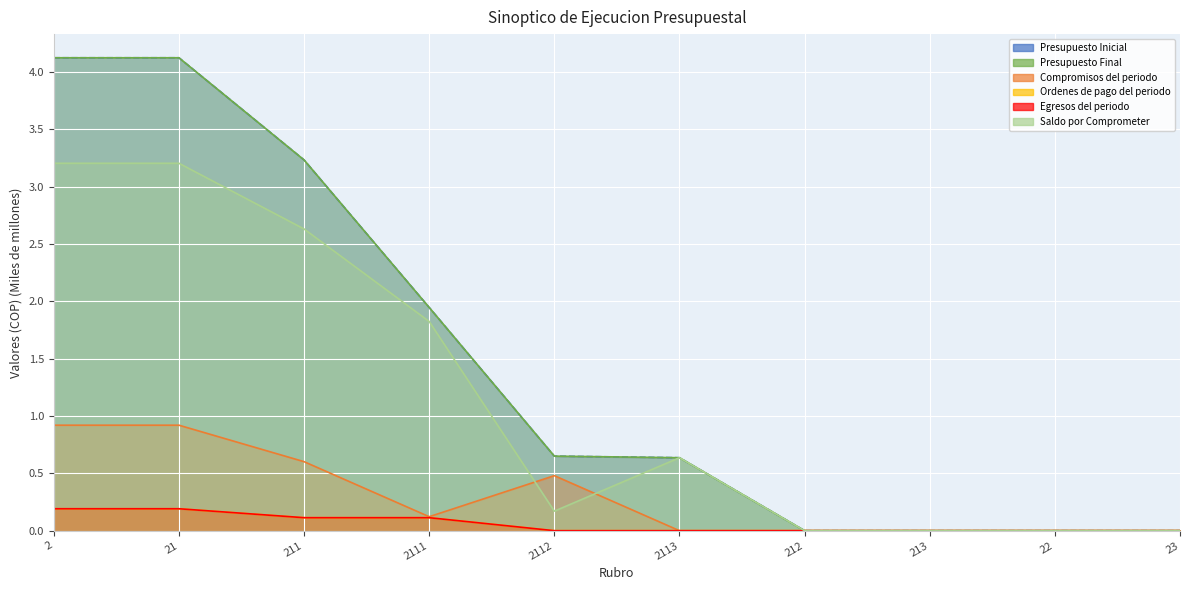

What is the total value across all series at 2113?

1.9